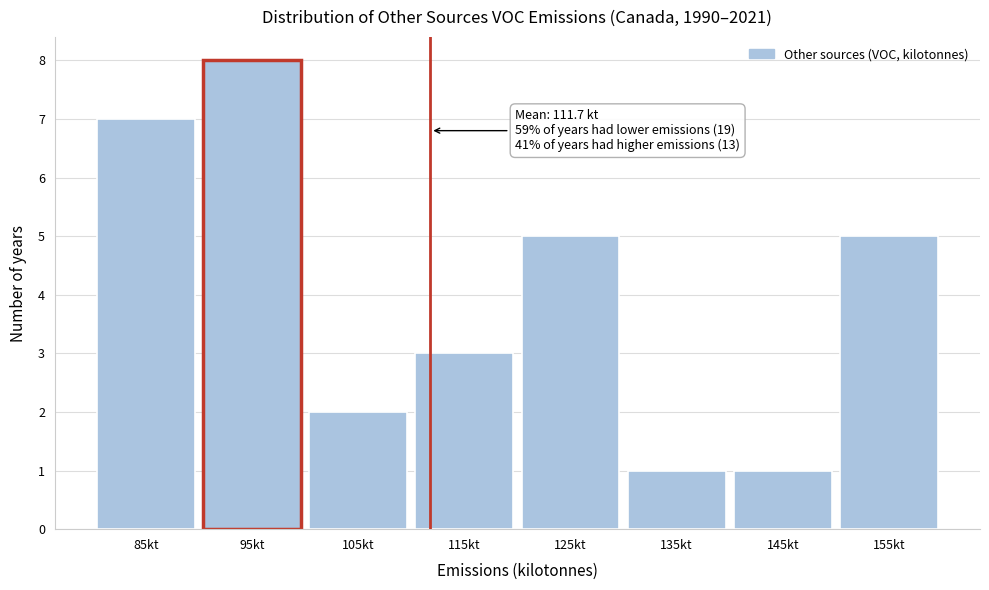

Which range on the x-axis has the tallest bar?

90 to 100